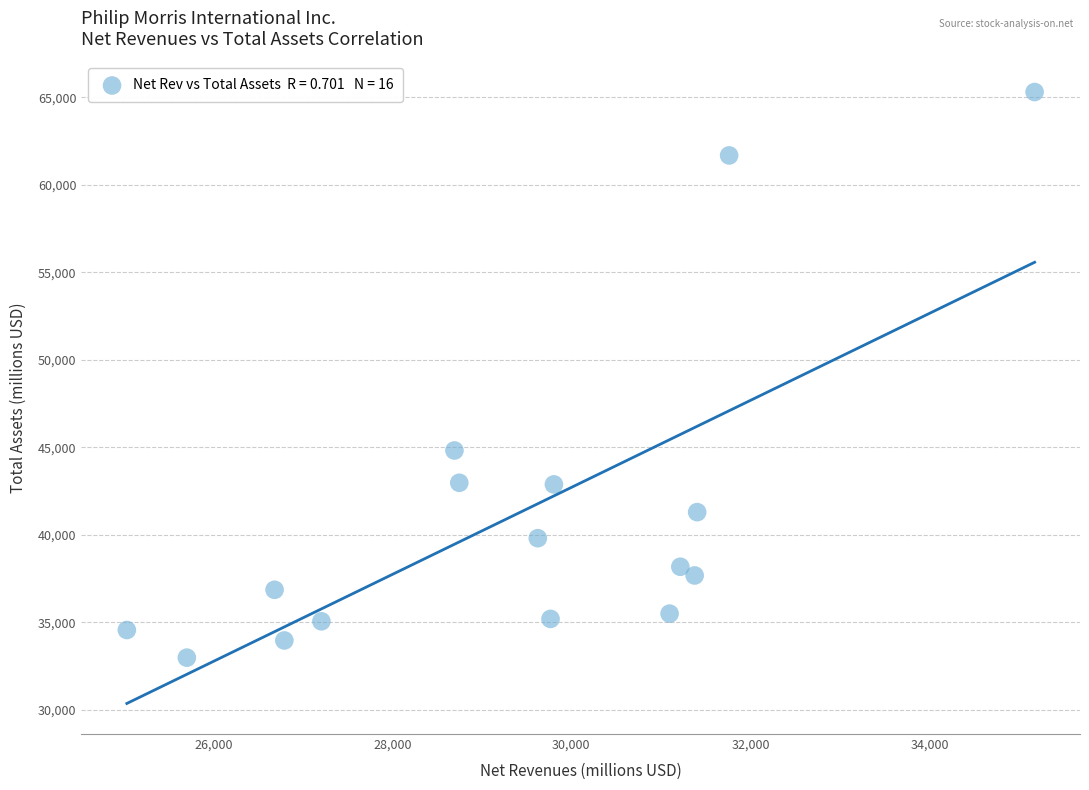

What Y value in the scatter plot is closest to 49138?

44815